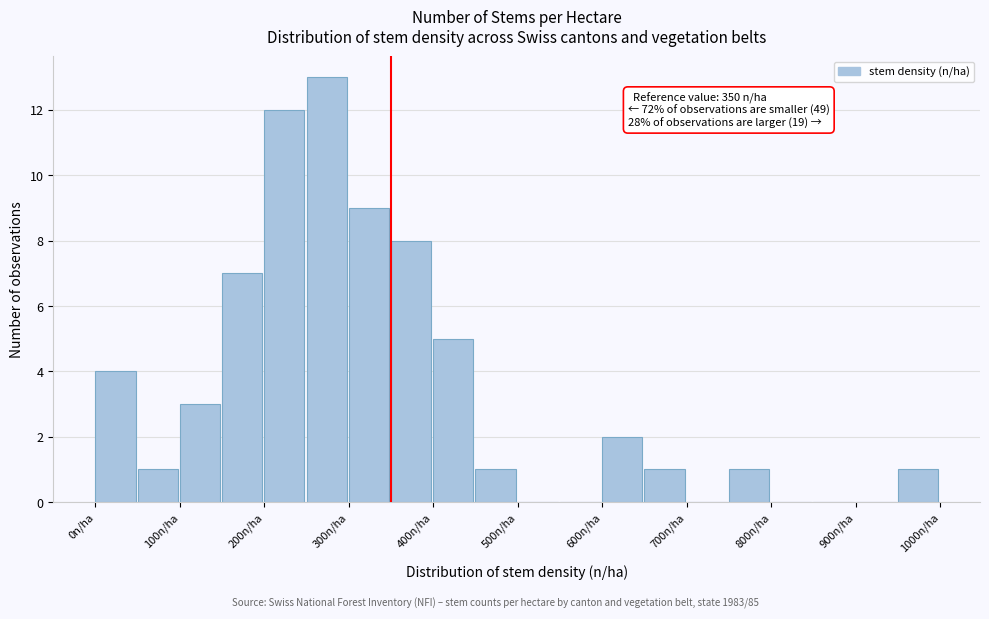

Which range on the x-axis has the tallest bar?

250 to 300